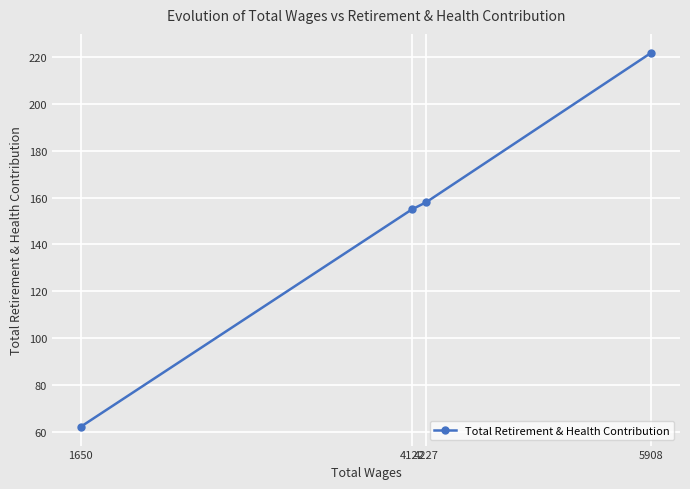

What is the sum of all values?

597